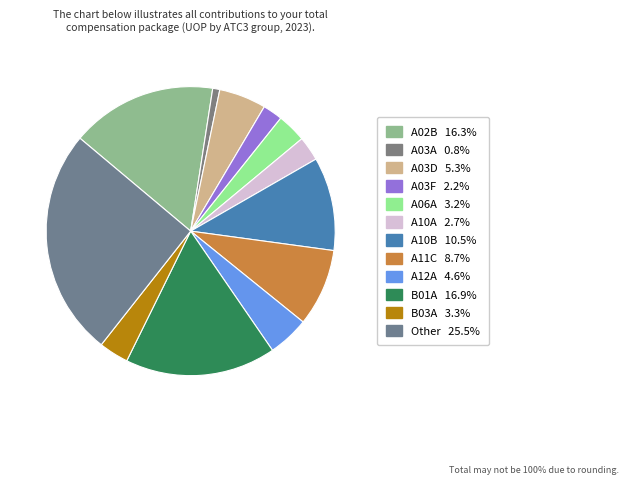

Which has a higher value, A03A or A12A?

A12A